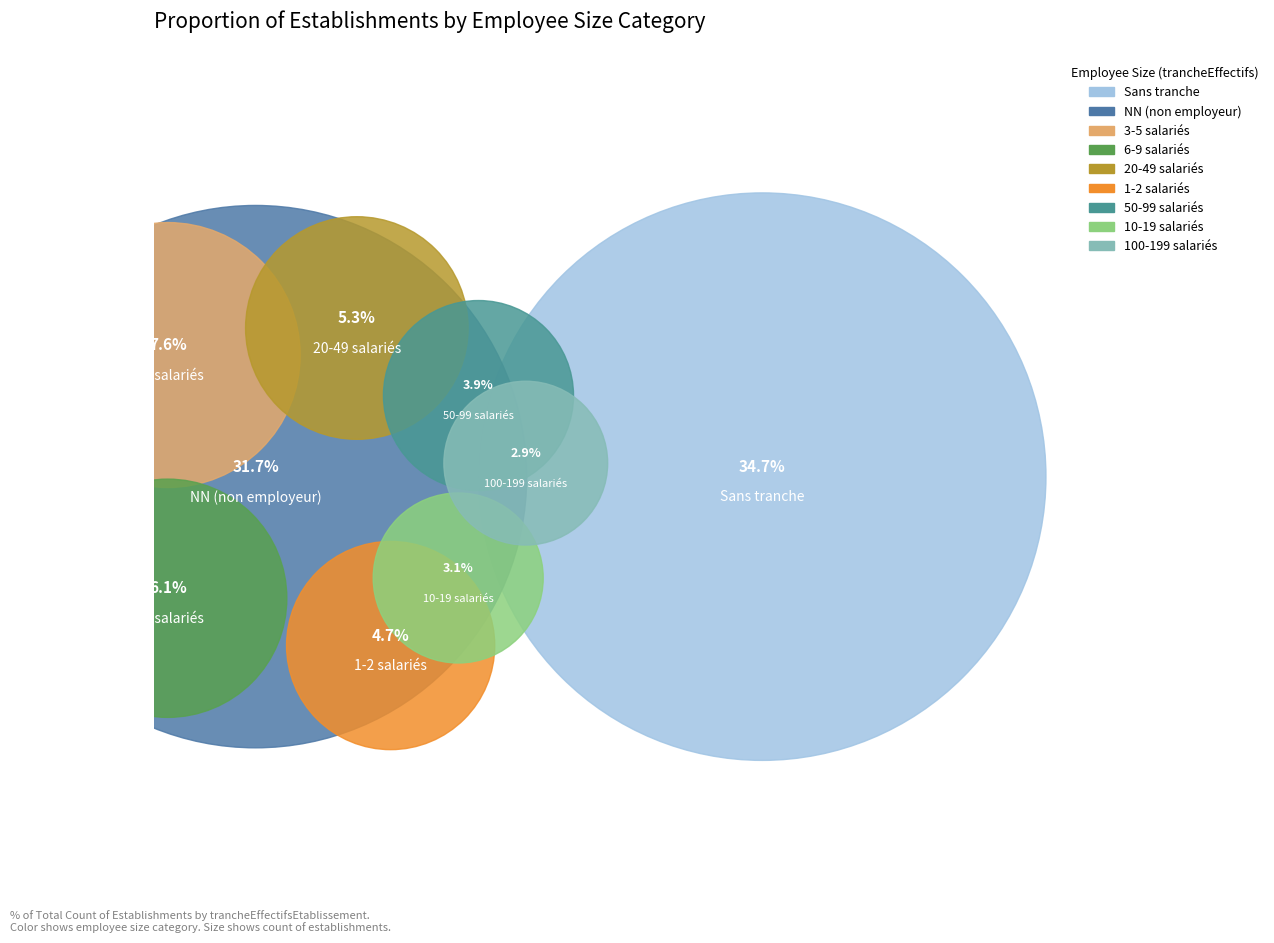

Is there any slice that represents more than half of the pie?

No